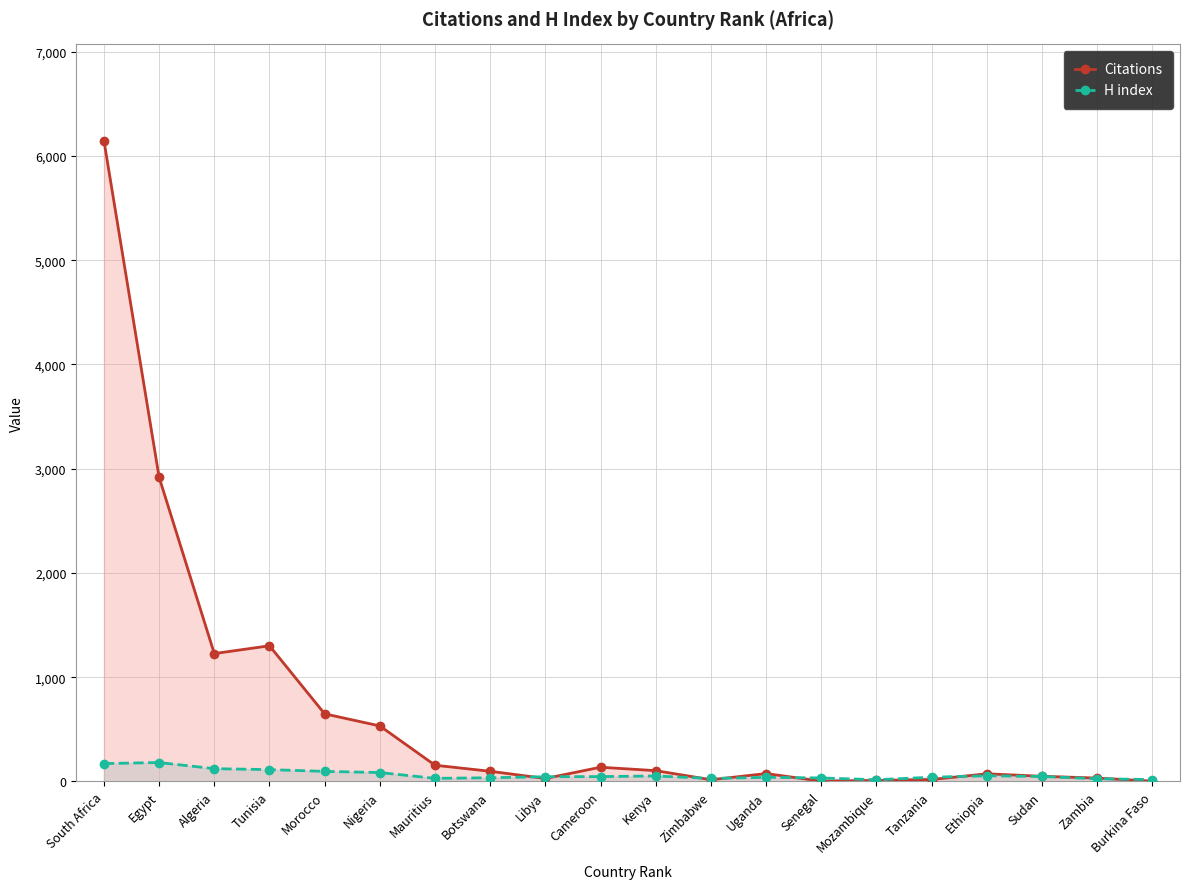

True or false: H index has more than 1 interior local peaks.

True